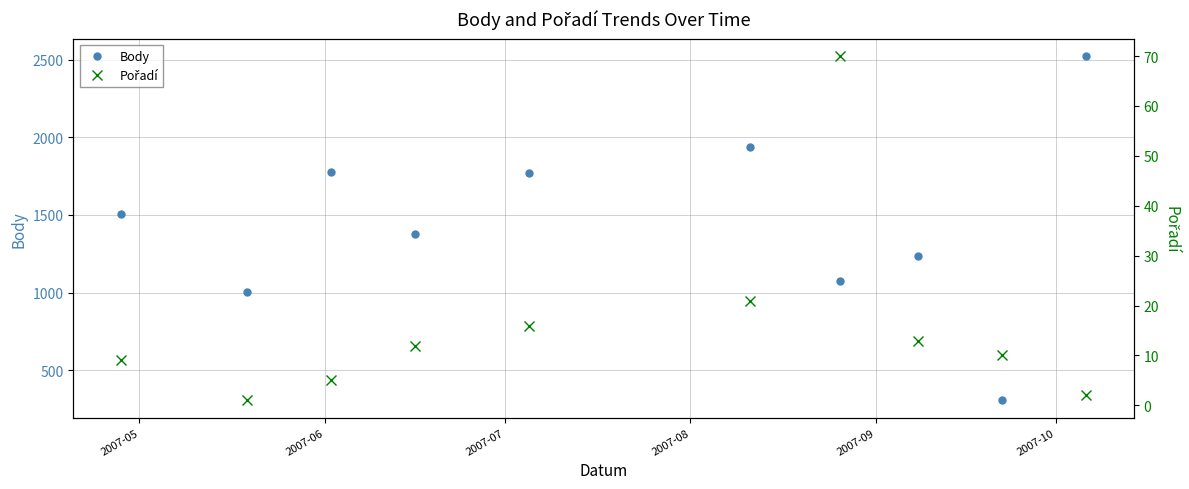

What is the minimum value for Body?

305